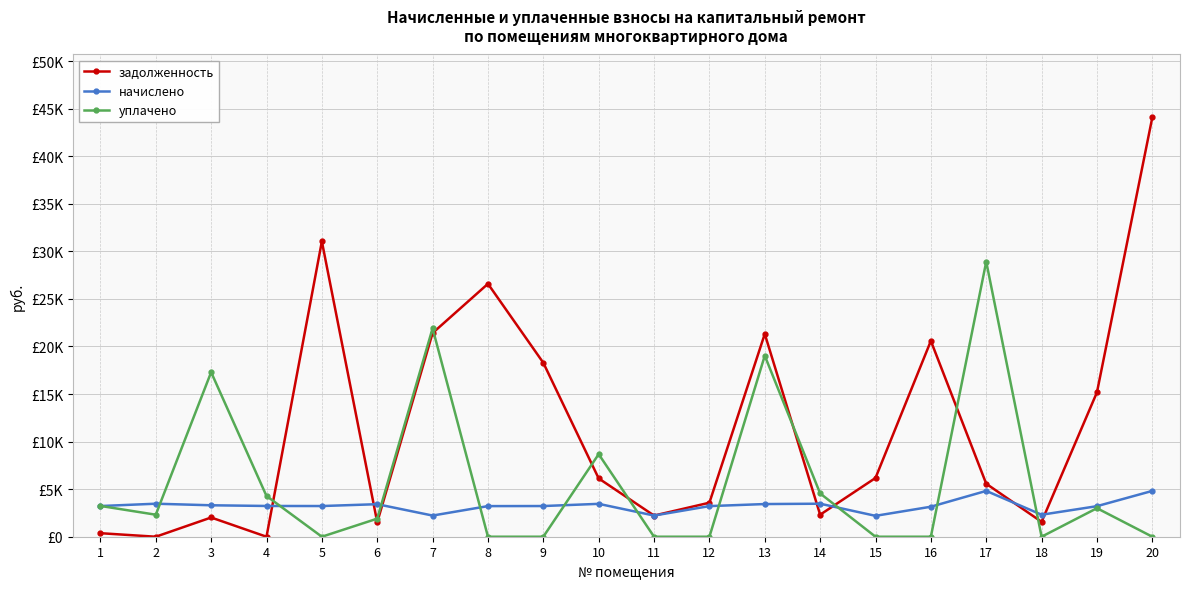

Where does the задолженность series first go above 6128?

5